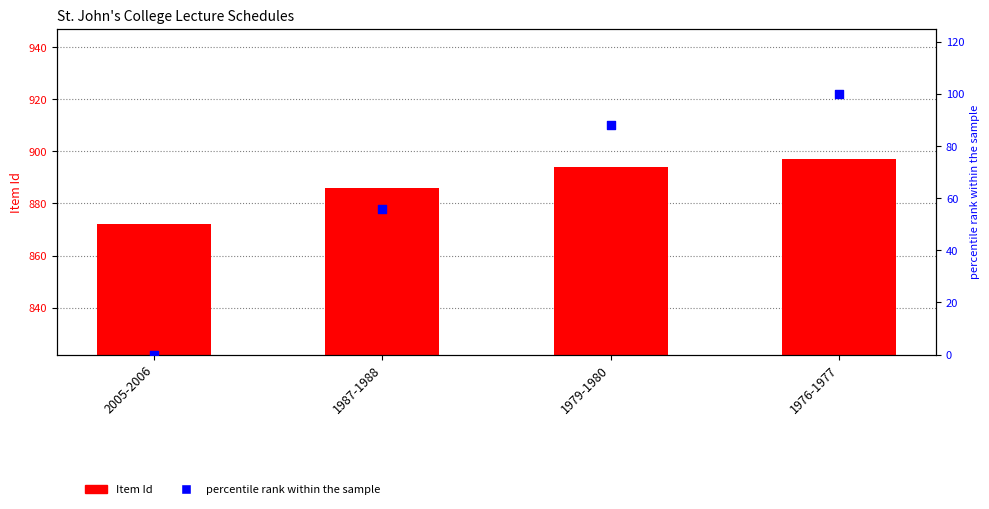

Which series reaches the maximum Y coordinate?

Item Id